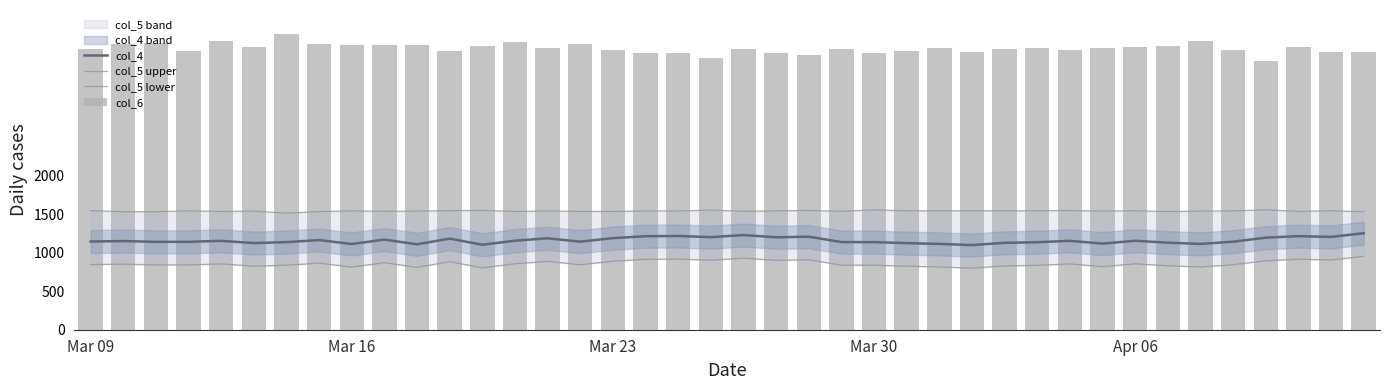

How many data points in col_6 are less than 3663?

20